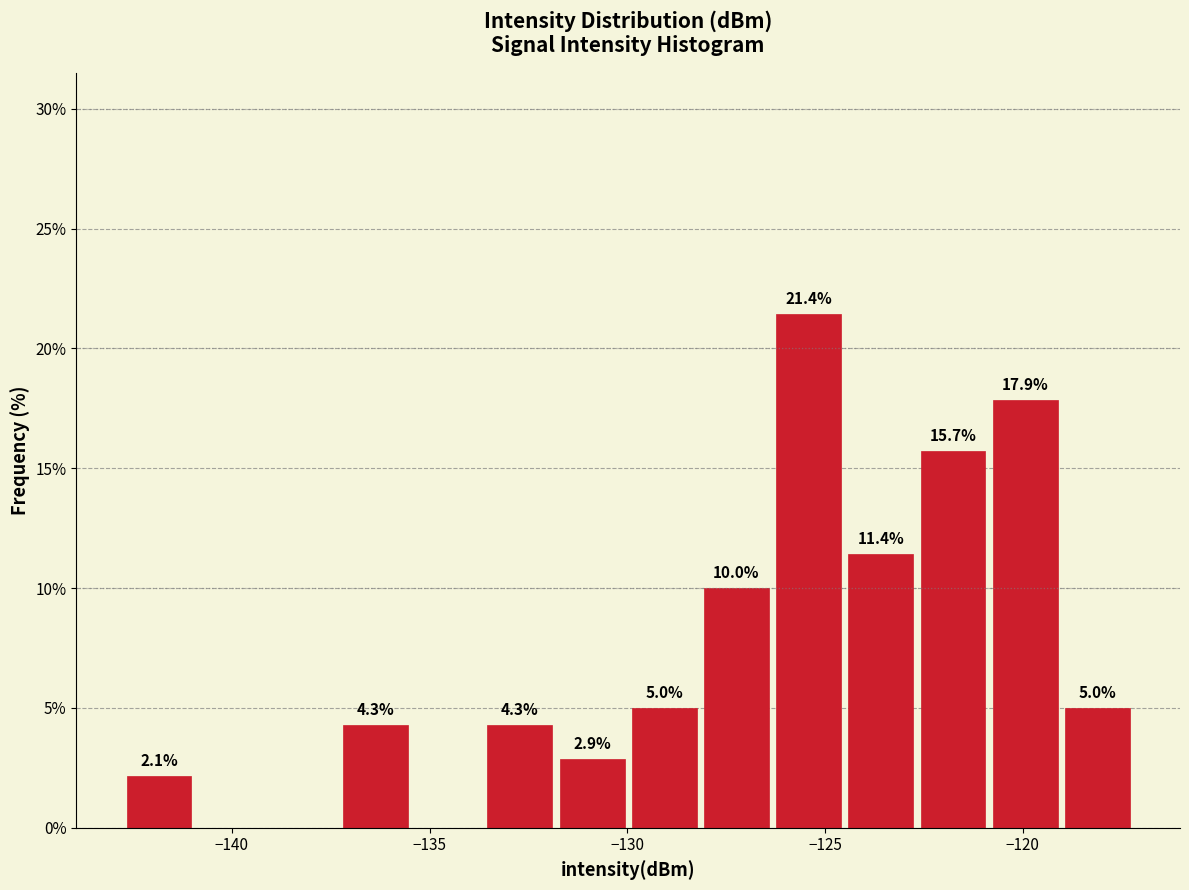

Read against the x-axis, roughly where is the centre of the tallest bar?

-125.5